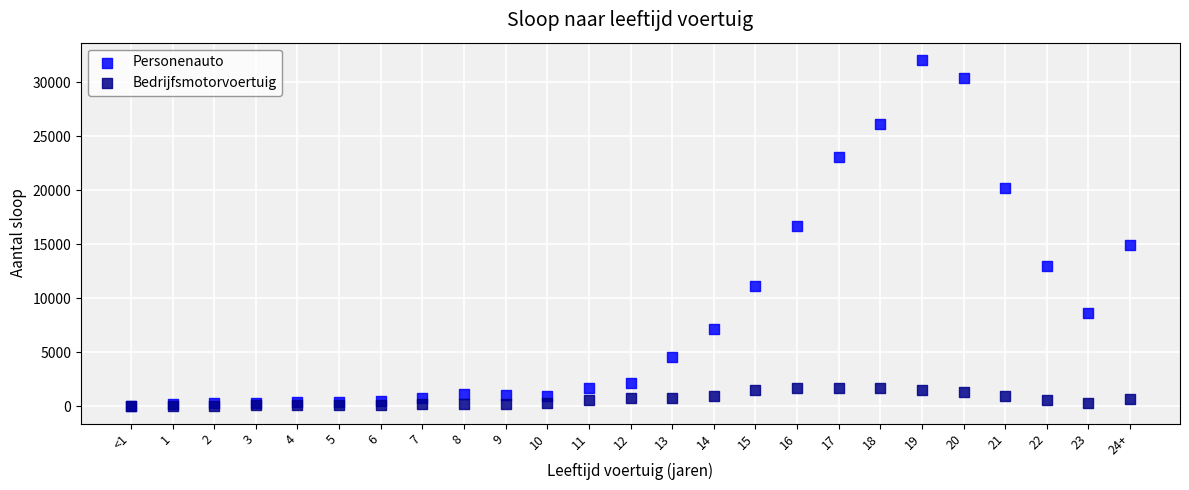

In the Personenauto series, what Y value is closest to 16059?

16672